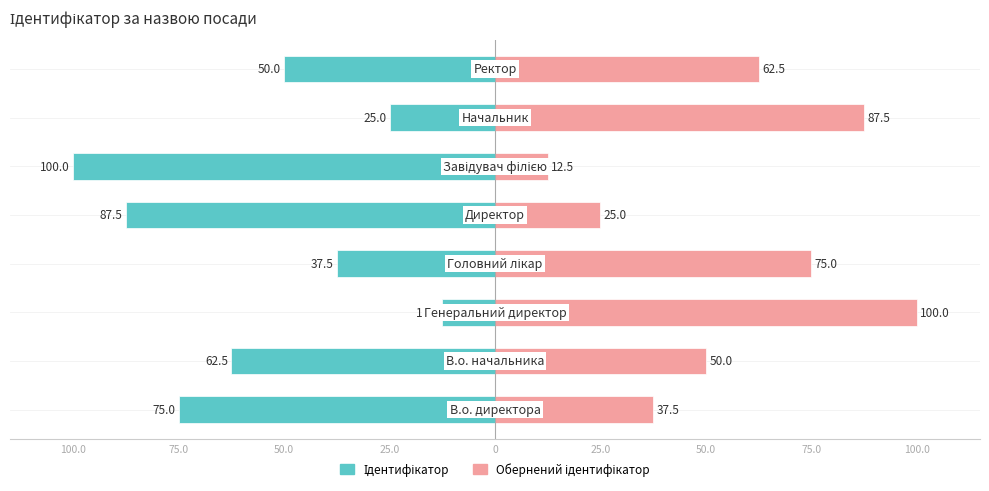

Rank the categories by value from lowest to highest.

Генеральний директор, Начальник, Головний лікар, Ректор, В.о. начальника, В.о. директора, Директор, Завідувач філією